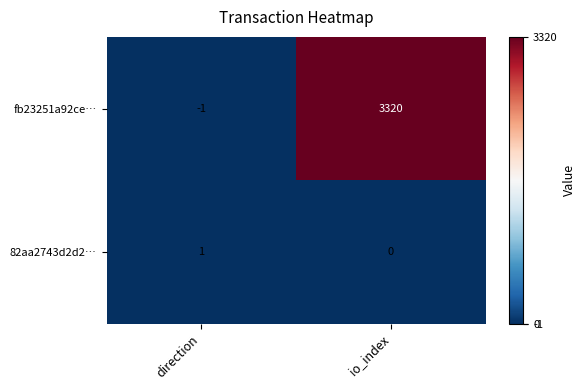

The value of fb23251a92ce… at direction is -2. True or false?

False